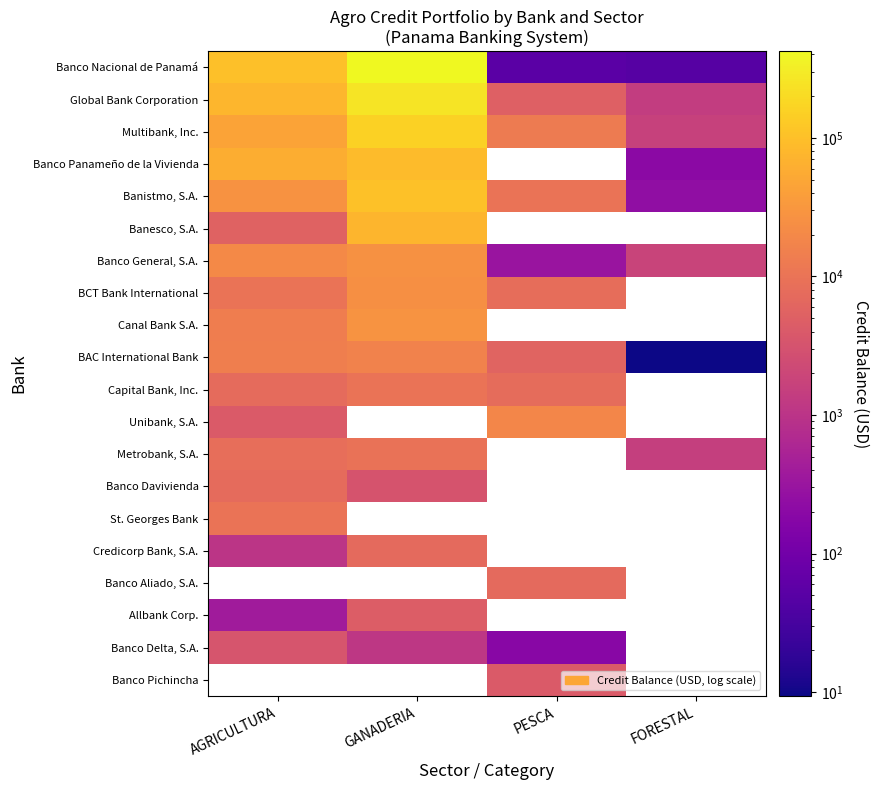

At AGRICULTURA, list the series in order from largest to smallest.

Banco Nacional de Panamá, Global Bank Corporation, Banco Panameño de la Vivienda, Multibank, Inc., Banistmo, S.A., Banco General, S.A., BAC International Bank, Canal Bank S.A., BCT Bank International, St. Georges Bank, Metrobank, S.A., Capital Bank, Inc., Banco Davivienda, Banesco, S.A., Unibank, S.A., Banco Delta, S.A., Banco Pichincha, Credicorp Bank, S.A., Banco Aliado, S.A., Allbank Corp.